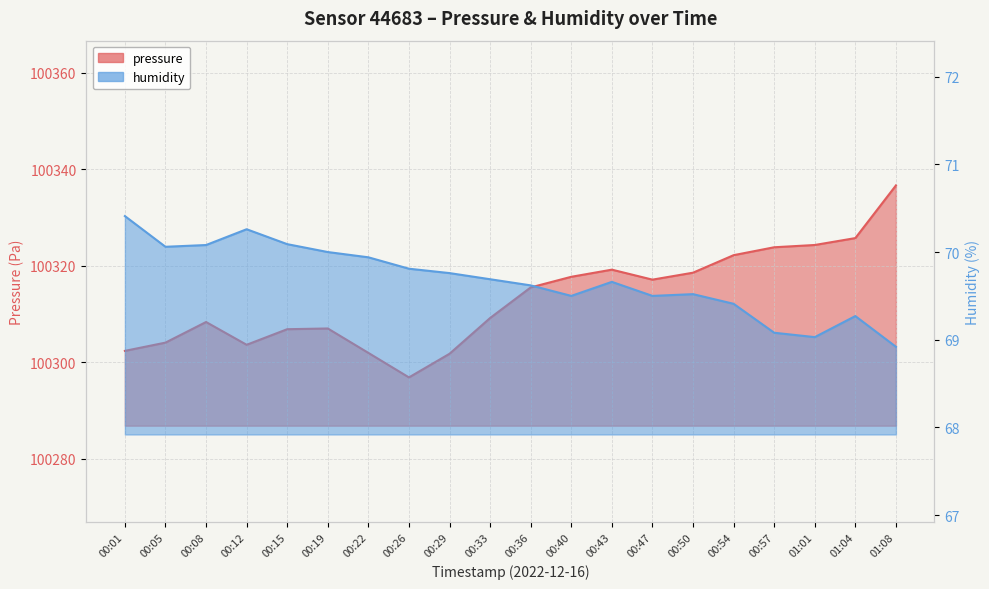

What is the smallest value displayed?

68.9